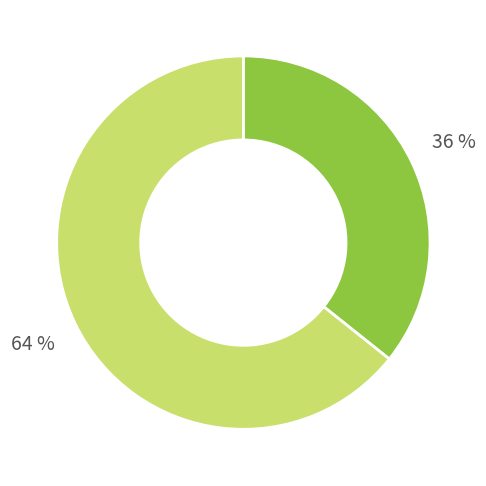

To the nearest percent, what is the average slice percentage?

50%